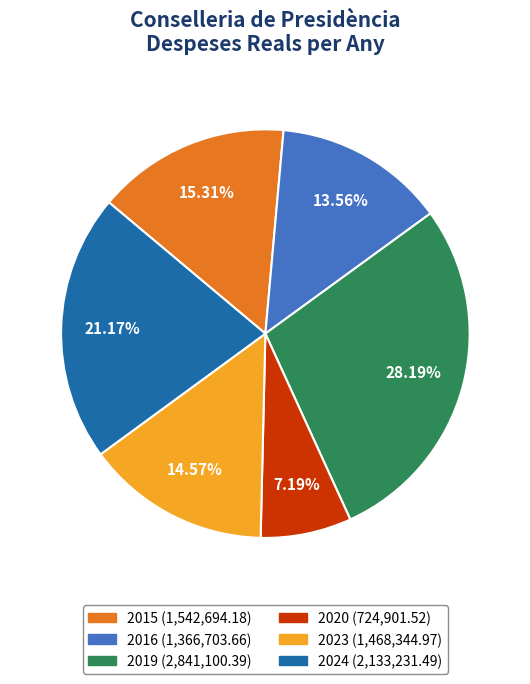

To the nearest percent, what portion does 2024 represent?

21%